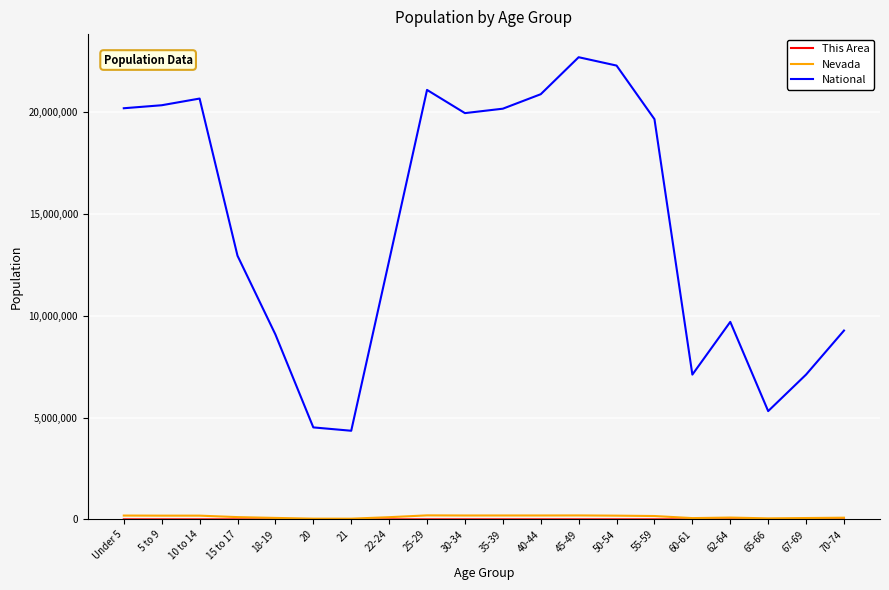

Which series has the largest total across all categories?

National